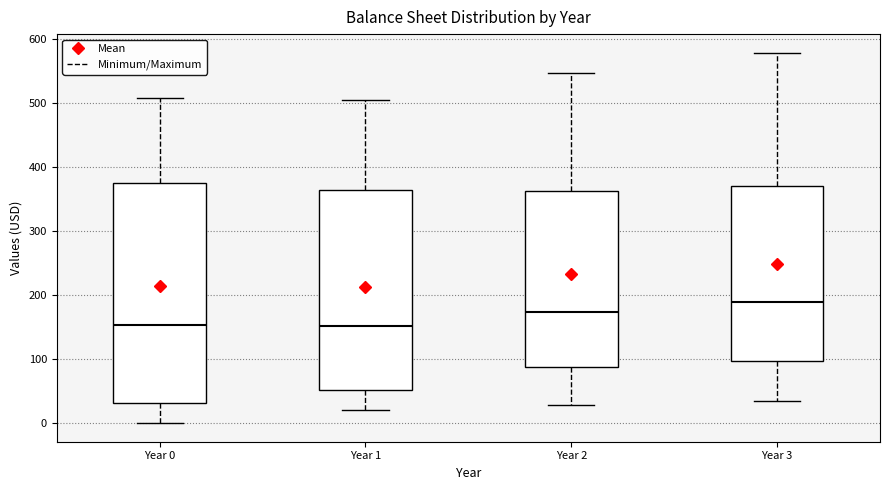

Where does the median line of the box for Year 3 sit on the y-axis? The values are not printed on the chart, so give them approximately, as read against the axis.

190